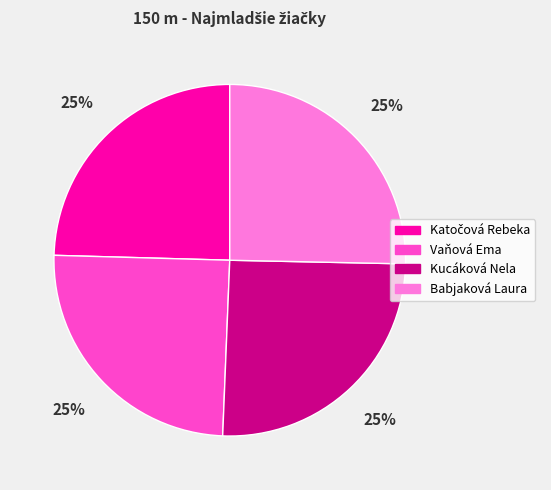

The Vaňová Ema slice represents 25% of the pie. True or false?

True